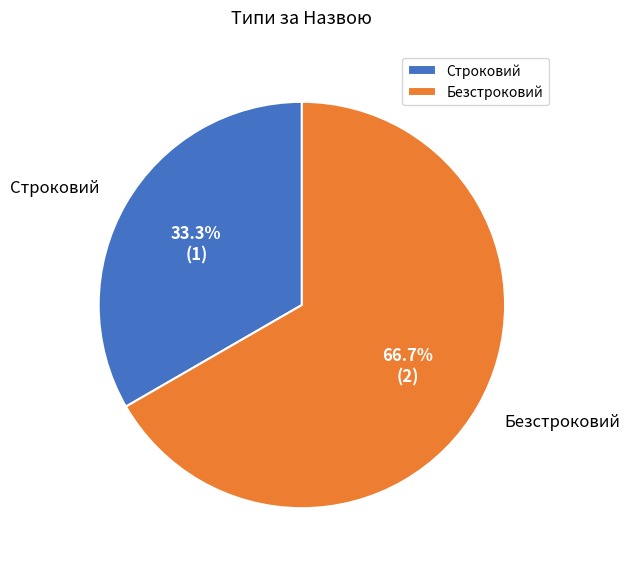

To the nearest percent, what is the difference between the largest and smallest slice percentages?

33%